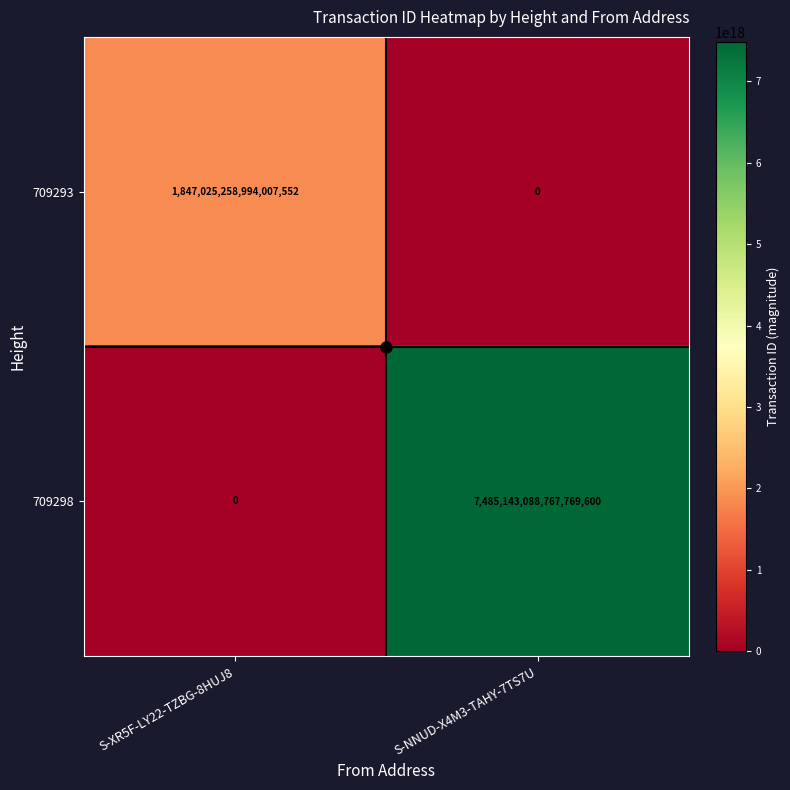

How many positive values does the 709293 series have?

1